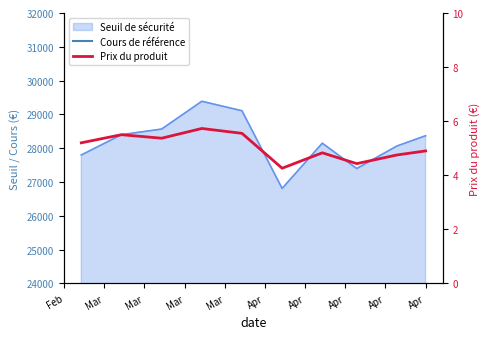

At Mar, list the series in order from smallest to largest.

Prix du produit, Cours de référence